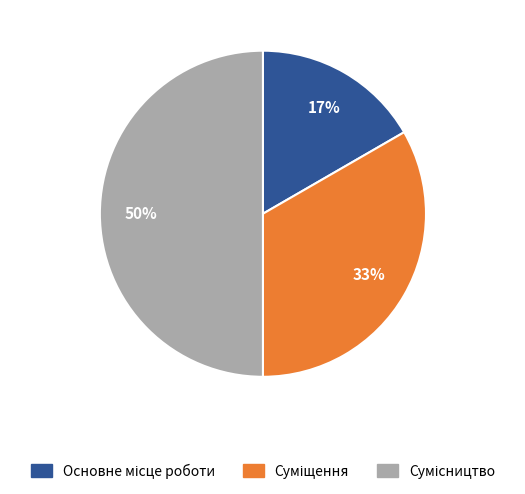

To the nearest percent, what is the difference between the largest and smallest slice percentages?

33%